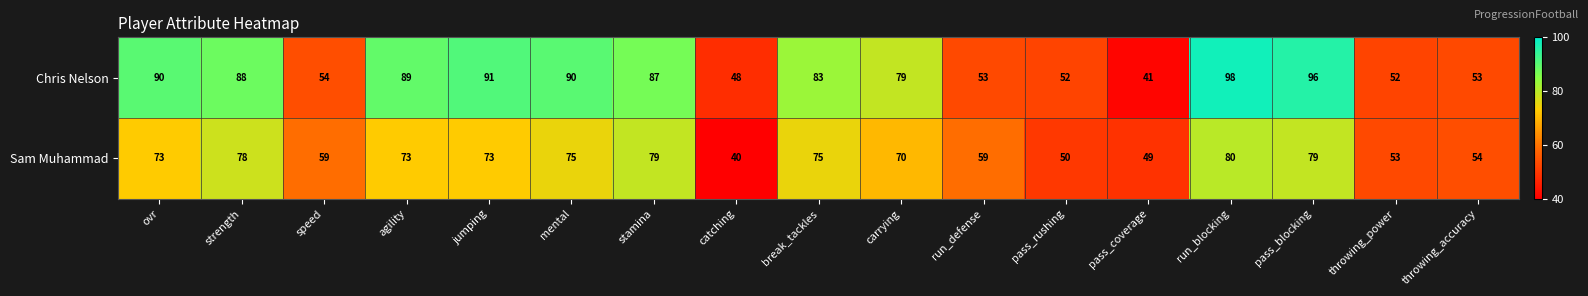

What is the highest value of the Sam Muhammad series?

80